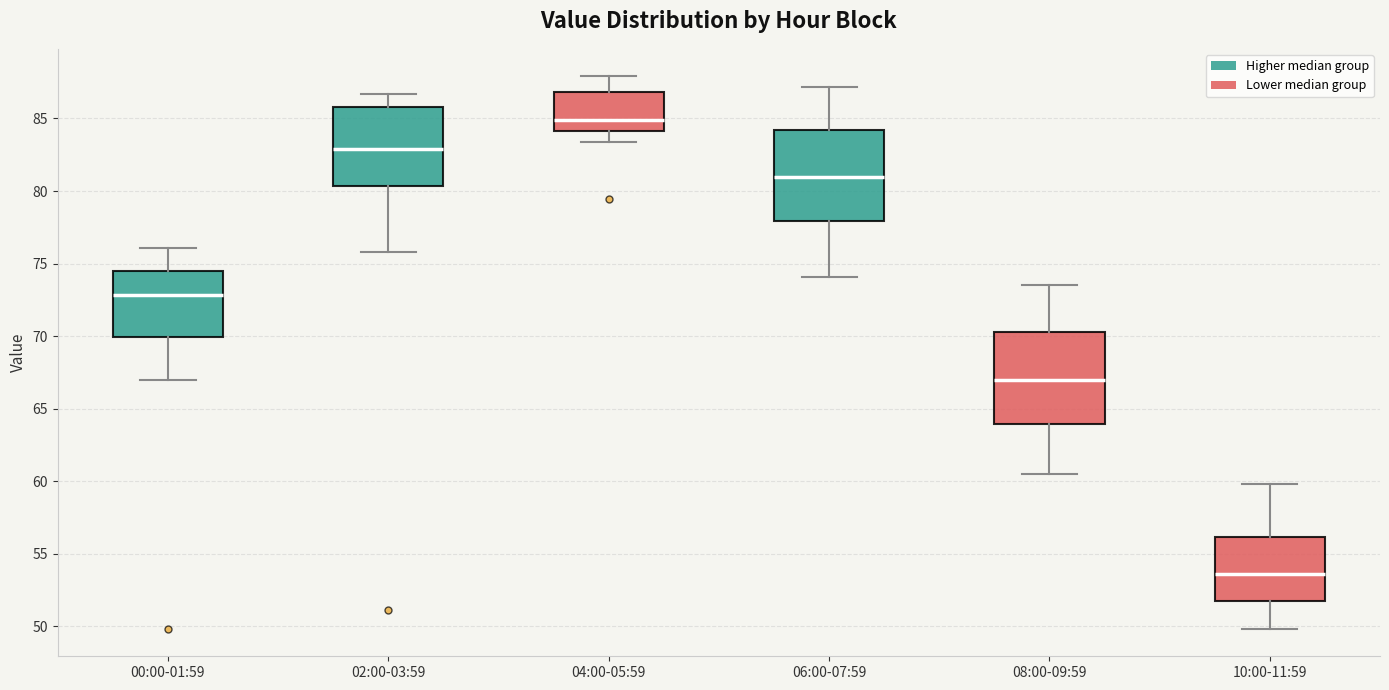

Reading left to right, read every box against the y-axis: the position of its median line, the range the box covers, and the ends of its whiskers. The values are not printed on the chart, so give them approximately, as read against the axis.

00:00-01:59: median 73.0, box 70.0 to 74.5, whiskers 67.0 to 76.0
02:00-03:59: median 83.0, box 80.5 to 86.0, whiskers 76.0 to 86.5
04:00-05:59: median 85.0, box 84.0 to 87.0, whiskers 83.5 to 88.0
06:00-07:59: median 81.0, box 78.0 to 84.0, whiskers 74.0 to 87.0
08:00-09:59: median 67.0, box 64.0 to 70.5, whiskers 60.5 to 73.5
10:00-11:59: median 53.5, box 51.5 to 56.0, whiskers 50.0 to 60.0